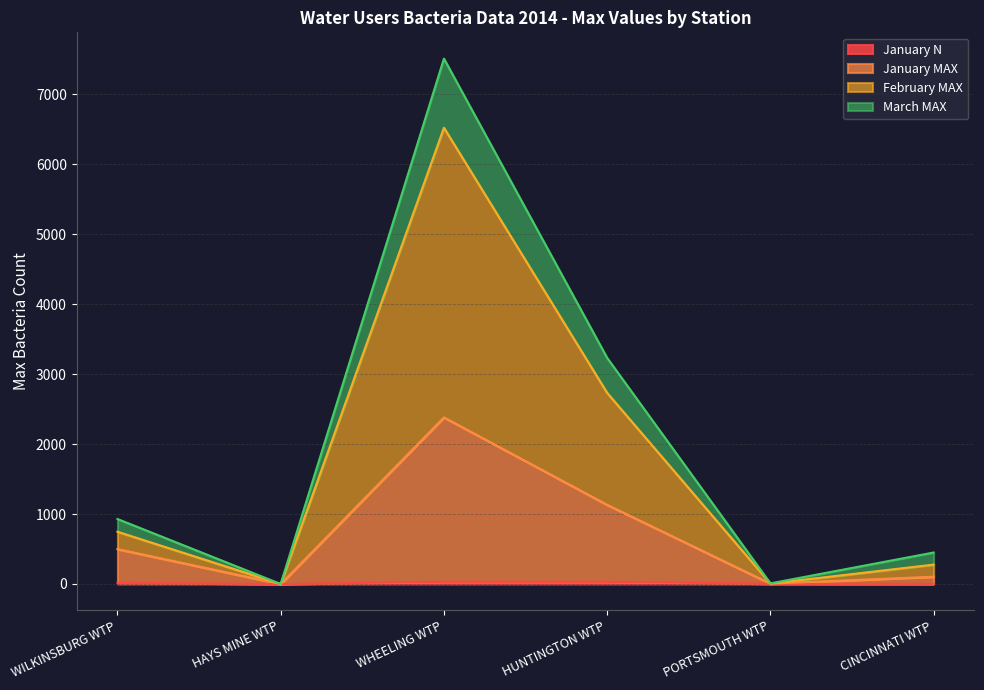

What is the maximum value for February MAX?

6521